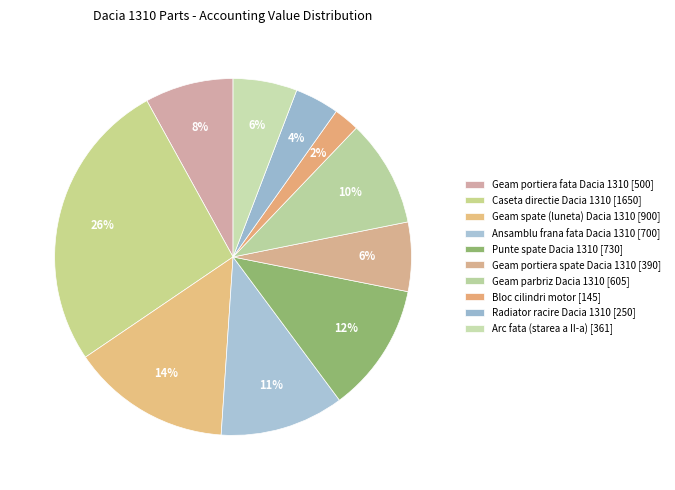

To the nearest percent, what is the difference between the largest and smallest slice percentages?

24%